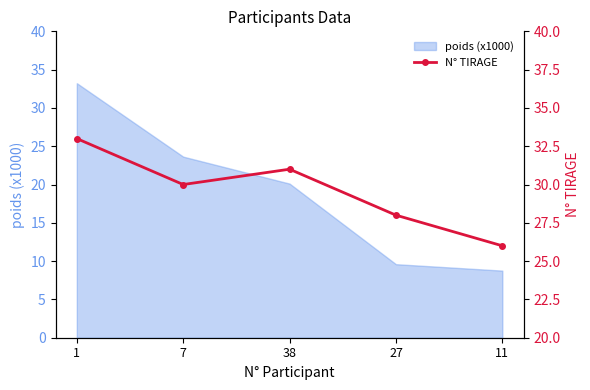

The value of poids (x1000) at 38 is 20.1. True or false?

True